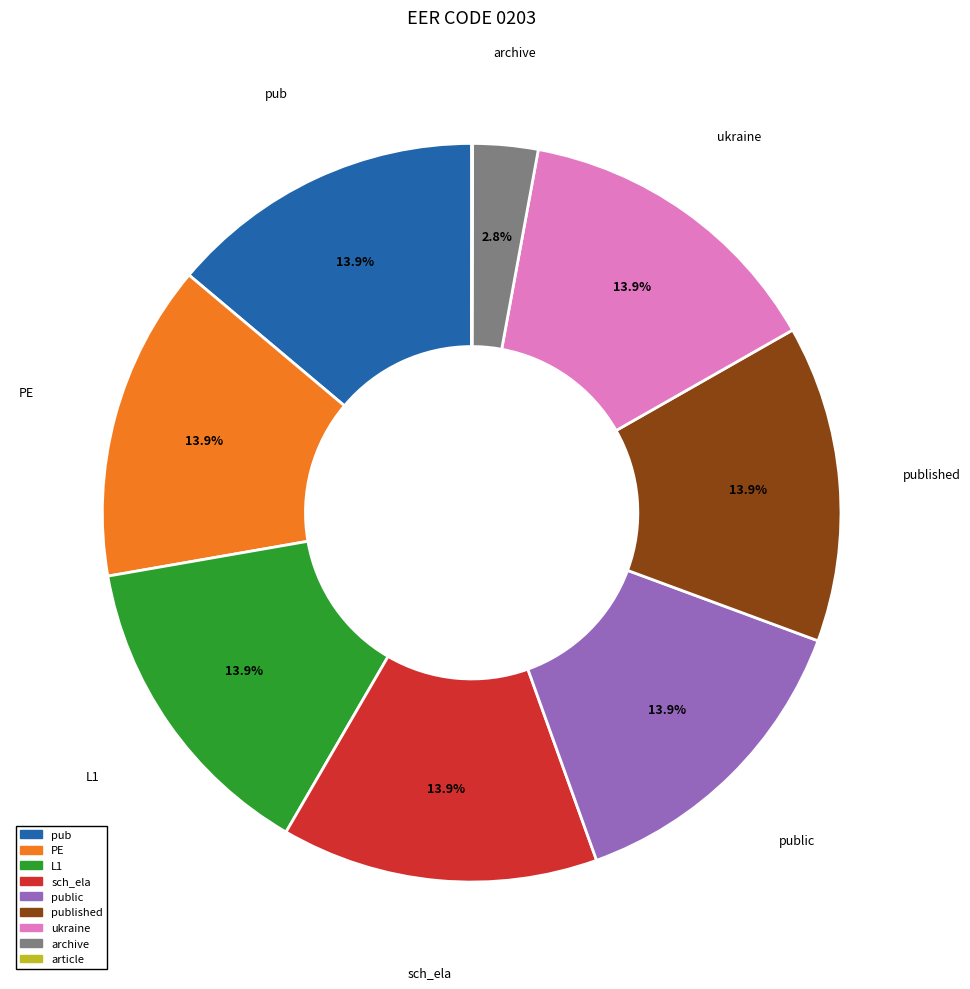

Does any single category account for the majority?

No